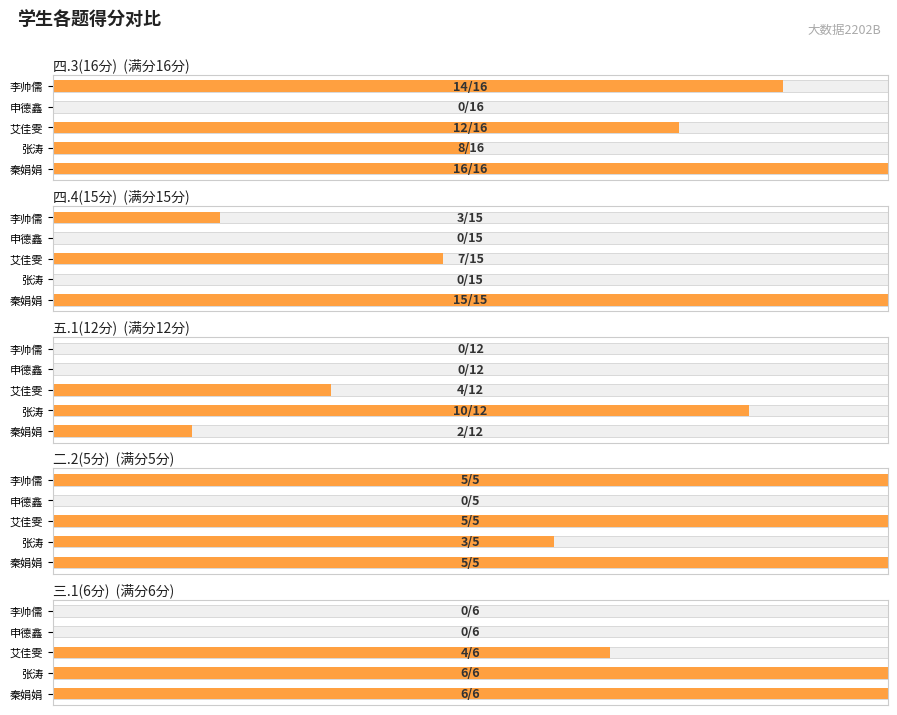

What is the difference between the second highest and second lowest values in the 三.1(6分) series?

6